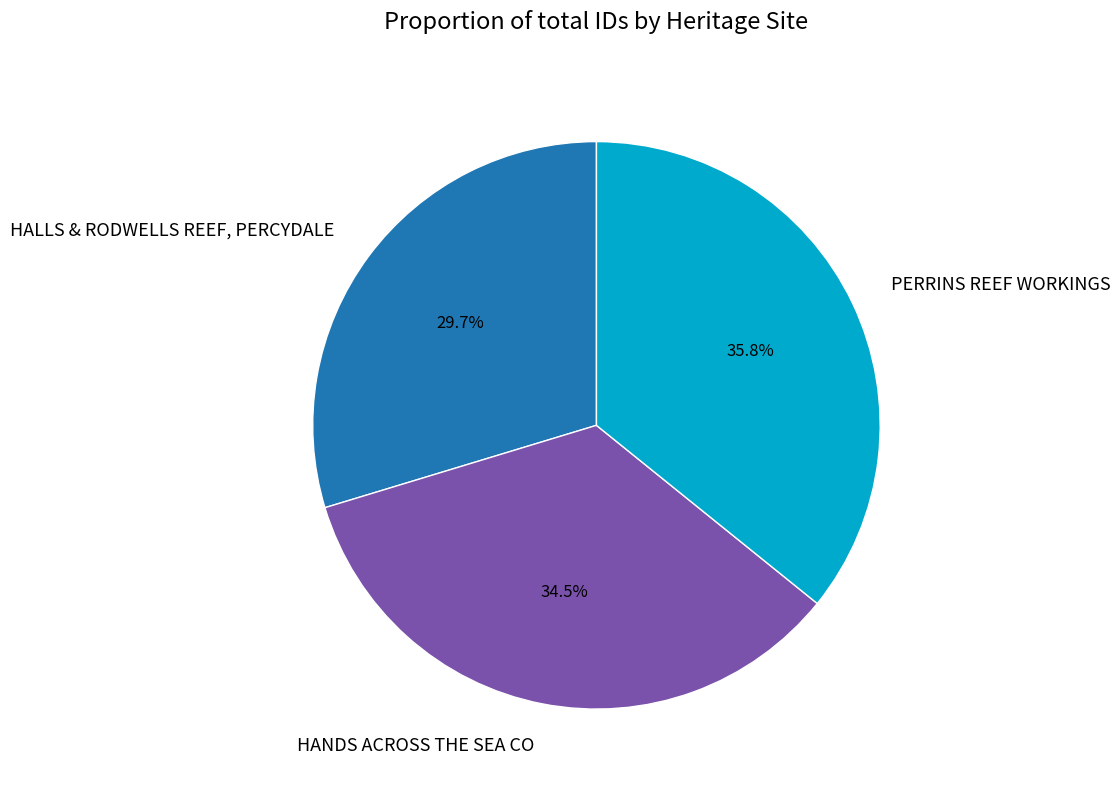

What is the smallest slice in the pie chart?

HALLS & RODWELLS REEF, PERCYDALE